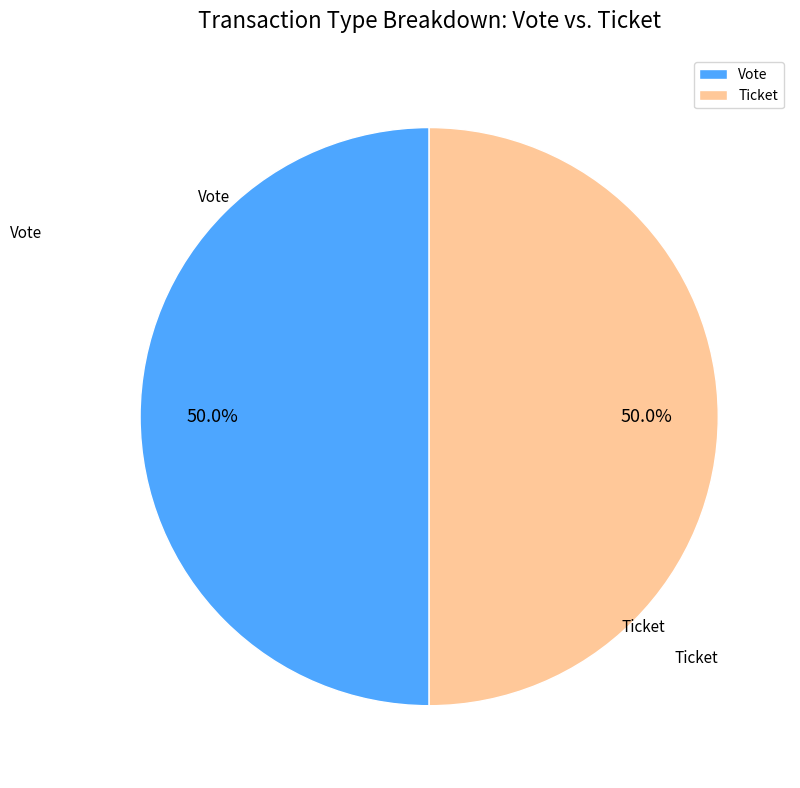

The Vote slice represents 88% of the pie. True or false?

False